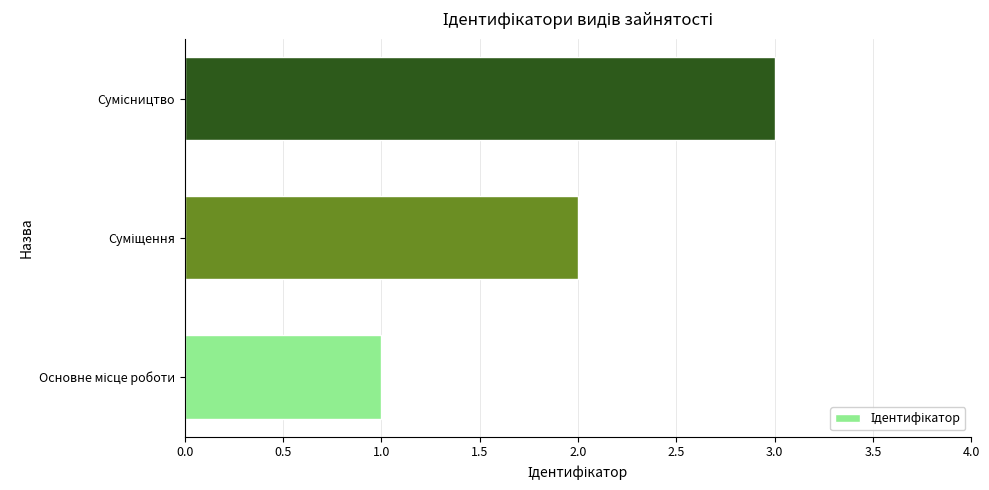

What is the sum of all values?

6